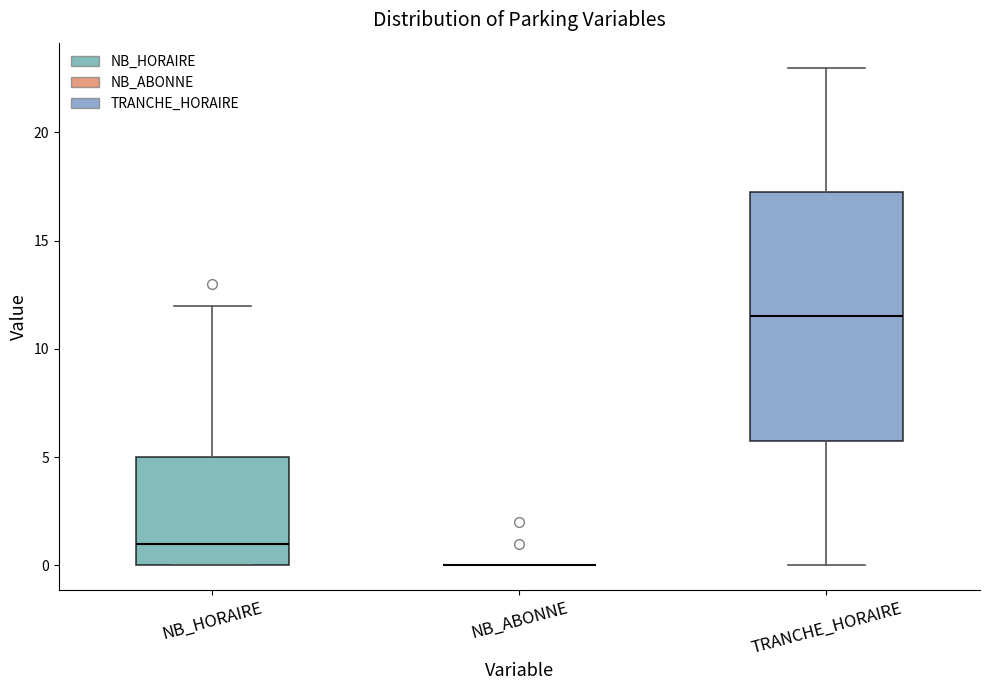

Reading left to right, transcribe this box plot: for each box, give where its median line is, the range the box spans, and where its two whiskers end, as read against the y-axis. The values are not printed on the chart, so give them approximately, as read against the axis.

NB_HORAIRE: median 1.0, box 0.0 to 5.0, whiskers 0.0 to 12.0
NB_ABONNE: box collapsed to a line at 0.0, whiskers 0.0 to 0.0
TRANCHE_HORAIRE: median 11.5, box 6.0 to 17.5, whiskers 0.0 to 23.0